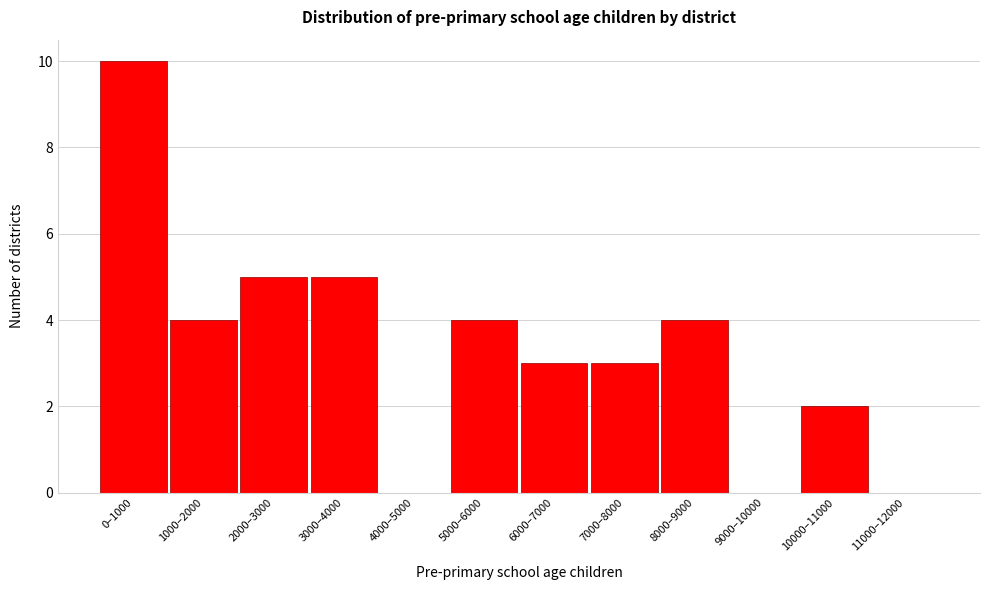

Reading left to right, what are all the values shown in this chart?

0–1000=10	1000–2000=4	2000–3000=5	3000–4000=5	4000–5000=0	5000–6000=4	6000–7000=3	7000–8000=3	8000–9000=4	9000–10000=0	10000–11000=2	11000–12000=0